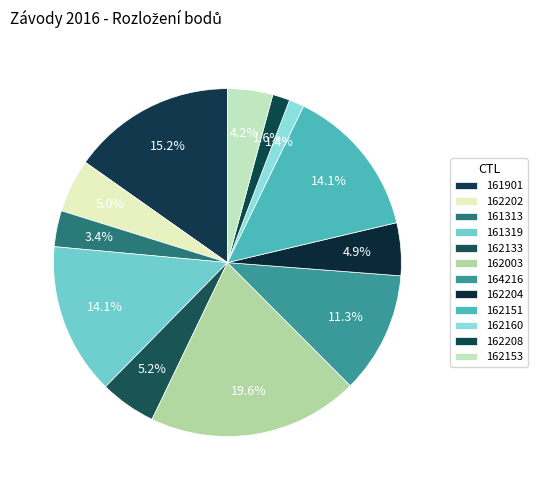

To the nearest percent, what percentage of the pie is 164216?

11%